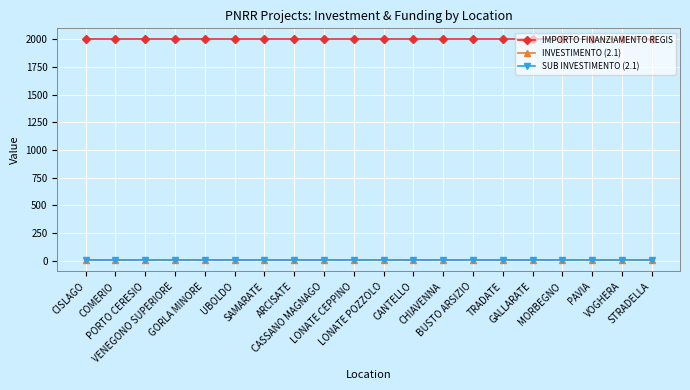

Is this an area chart (filled region under the line)?

No